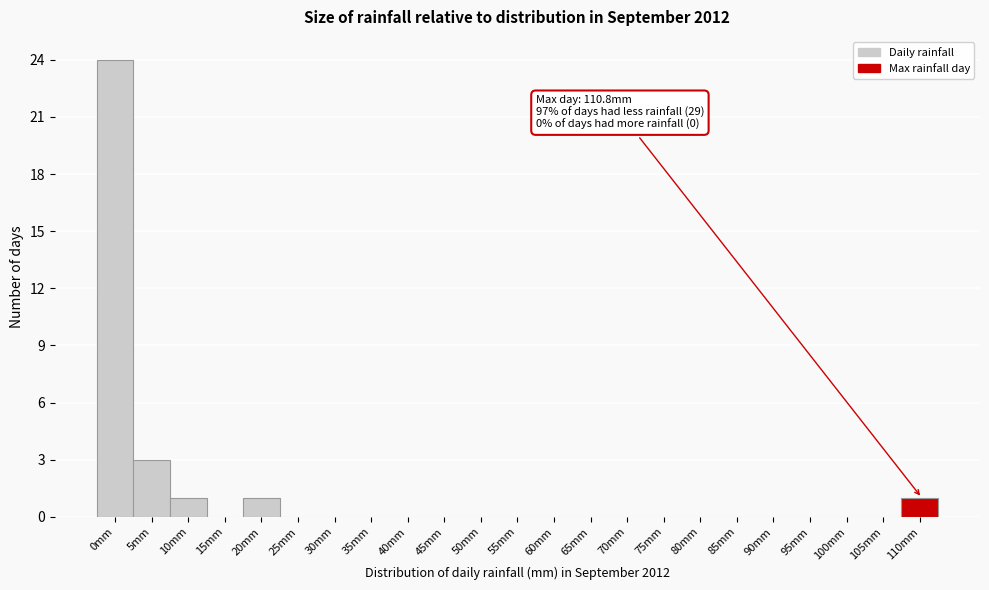

Reading right to left, transcribe all the data shown in this chart.

110mm=1	105mm=0	100mm=0	95mm=0	90mm=0	85mm=0	80mm=0	75mm=0	70mm=0	65mm=0	60mm=0	55mm=0	50mm=0	45mm=0	40mm=0	35mm=0	30mm=0	25mm=0	20mm=1	15mm=0	10mm=1	5mm=3	0mm=24